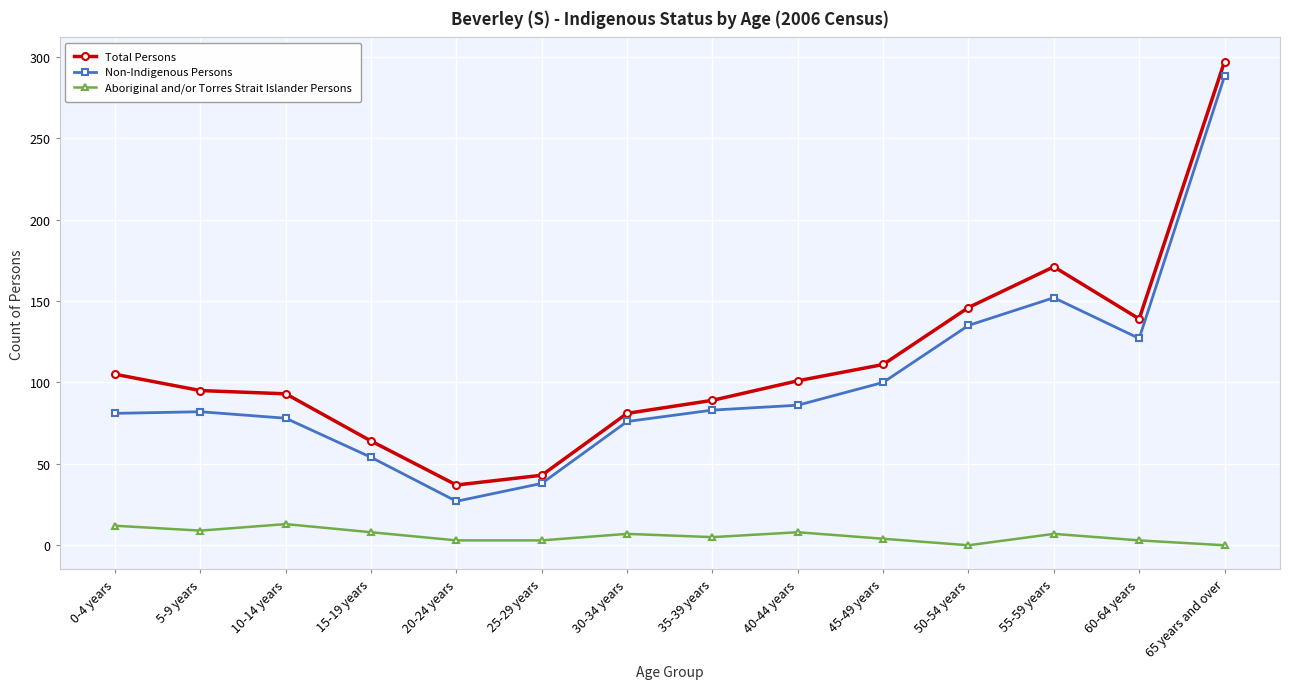

At which category is the sum across all series the highest?

65 years and over